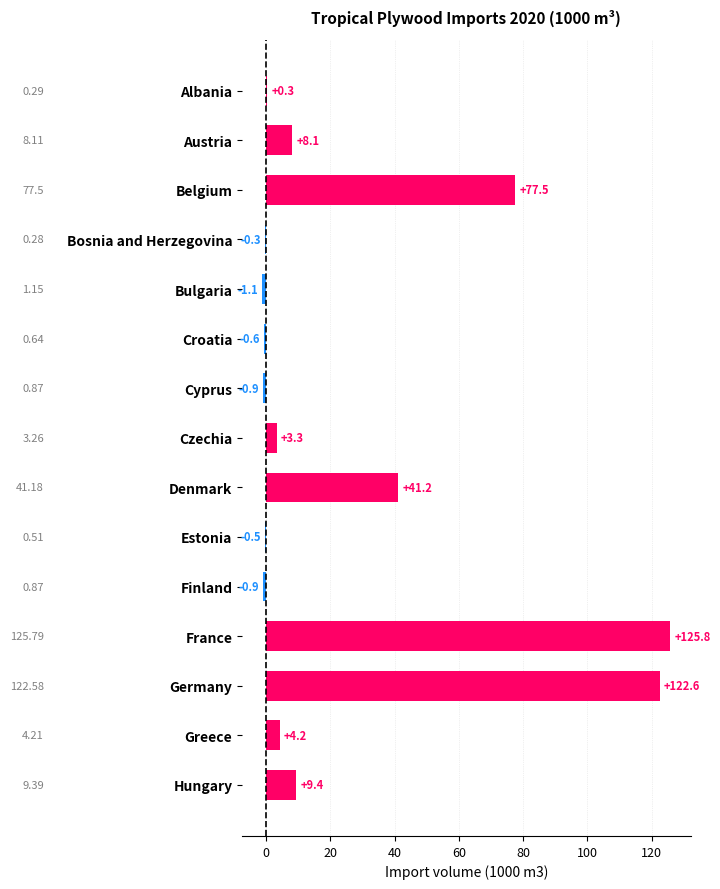

Which label corresponds to the largest value in the chart?

France